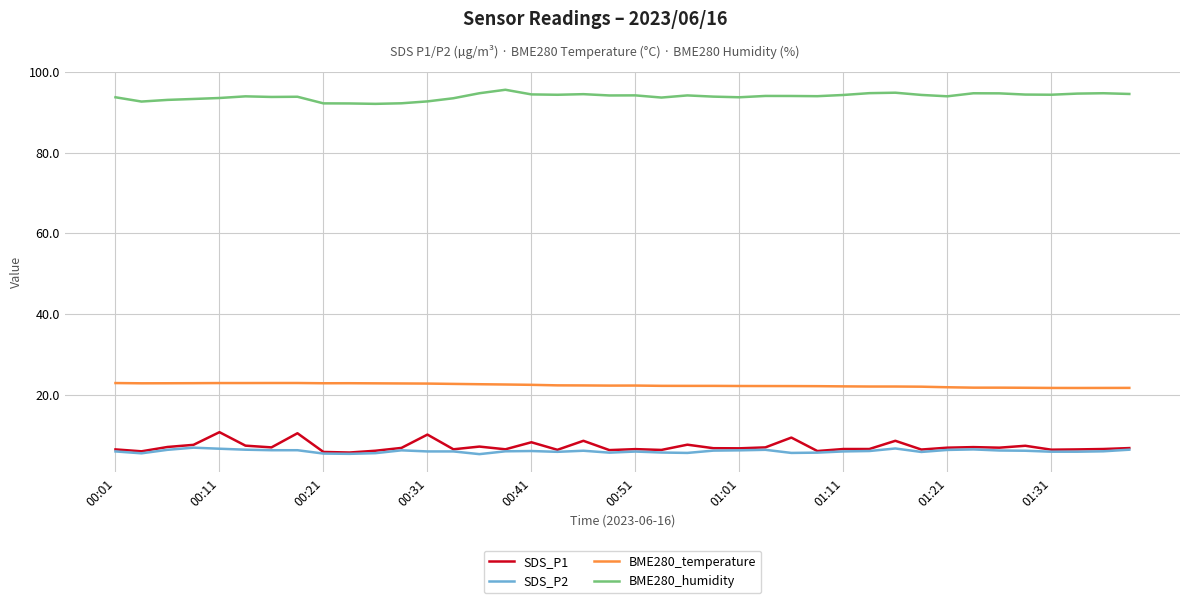

Which series has the largest total across all categories?

BME280_humidity